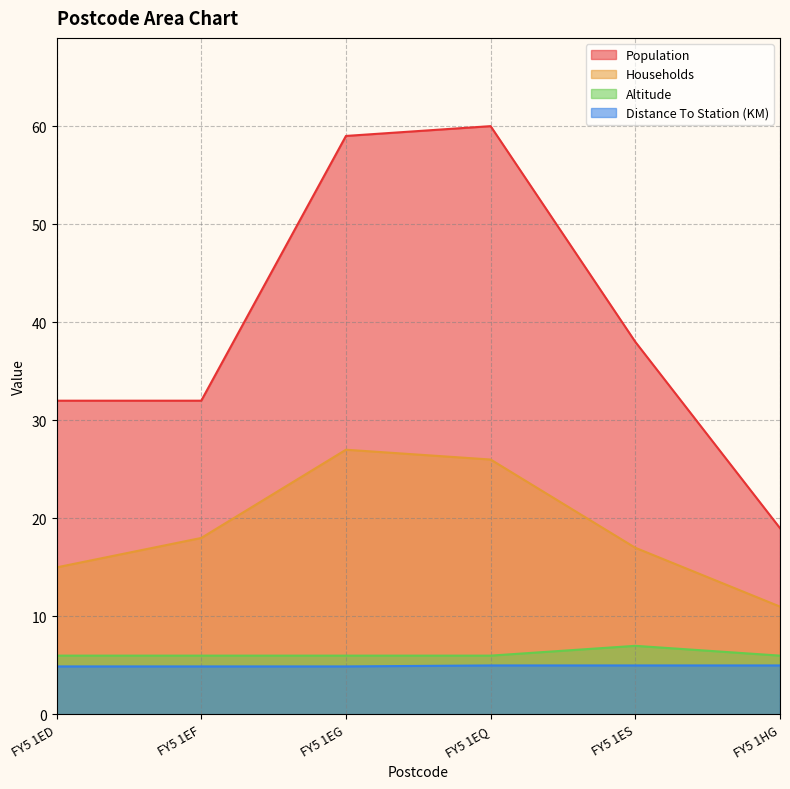

At FY5 1HG, list the series in order from largest to smallest.

Population, Households, Altitude, Distance To Station (KM)